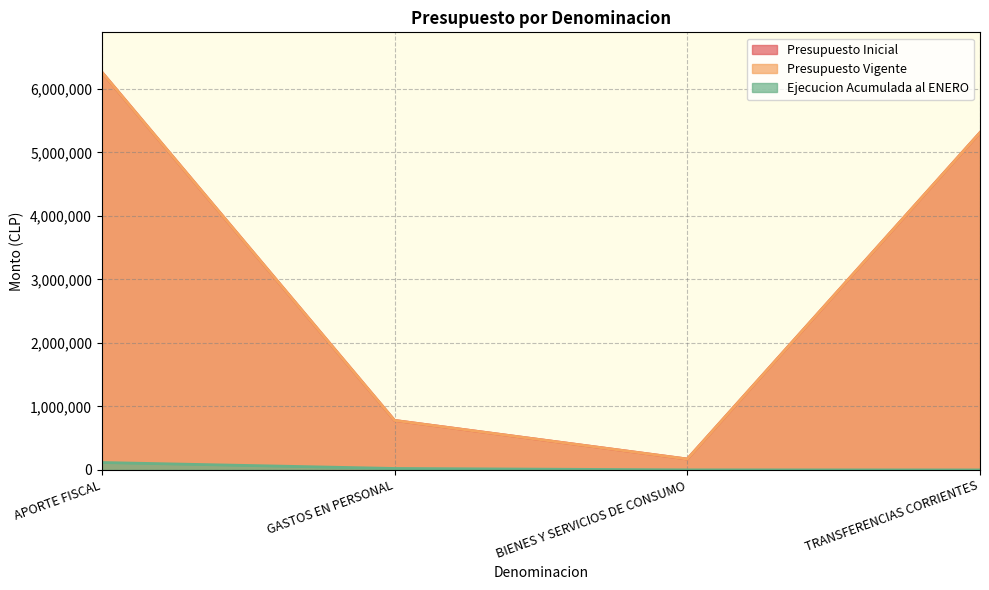

How many categories are shown in the chart?

4